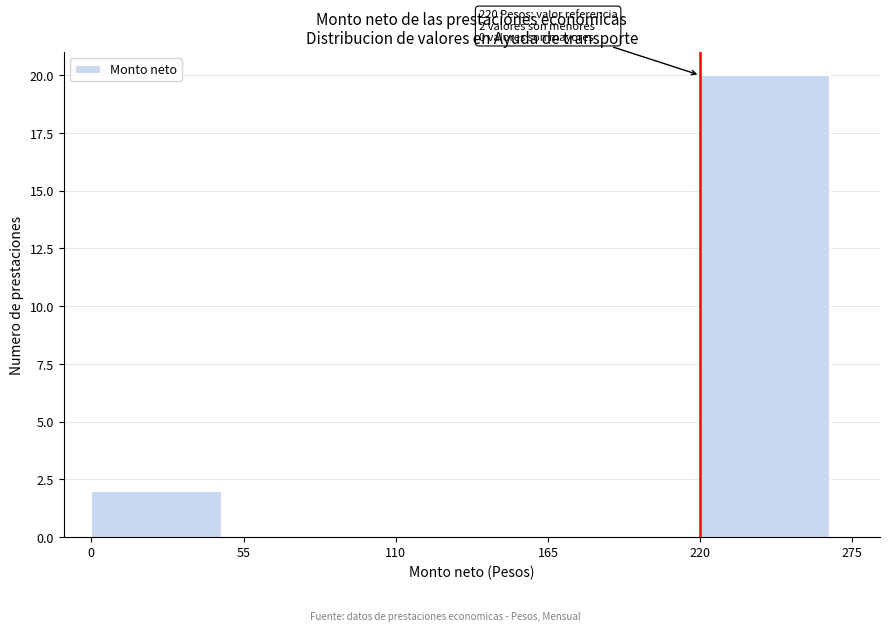

Which range on the x-axis has the tallest bar?

220 to 275